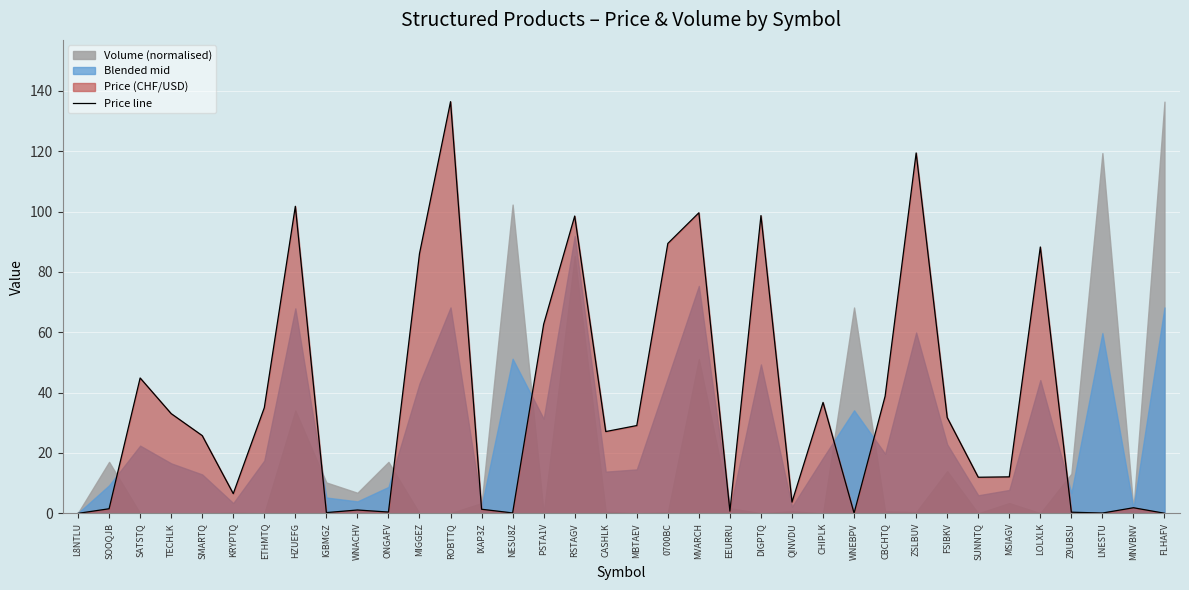

What is the difference between the maximum and minimum values?

136.4